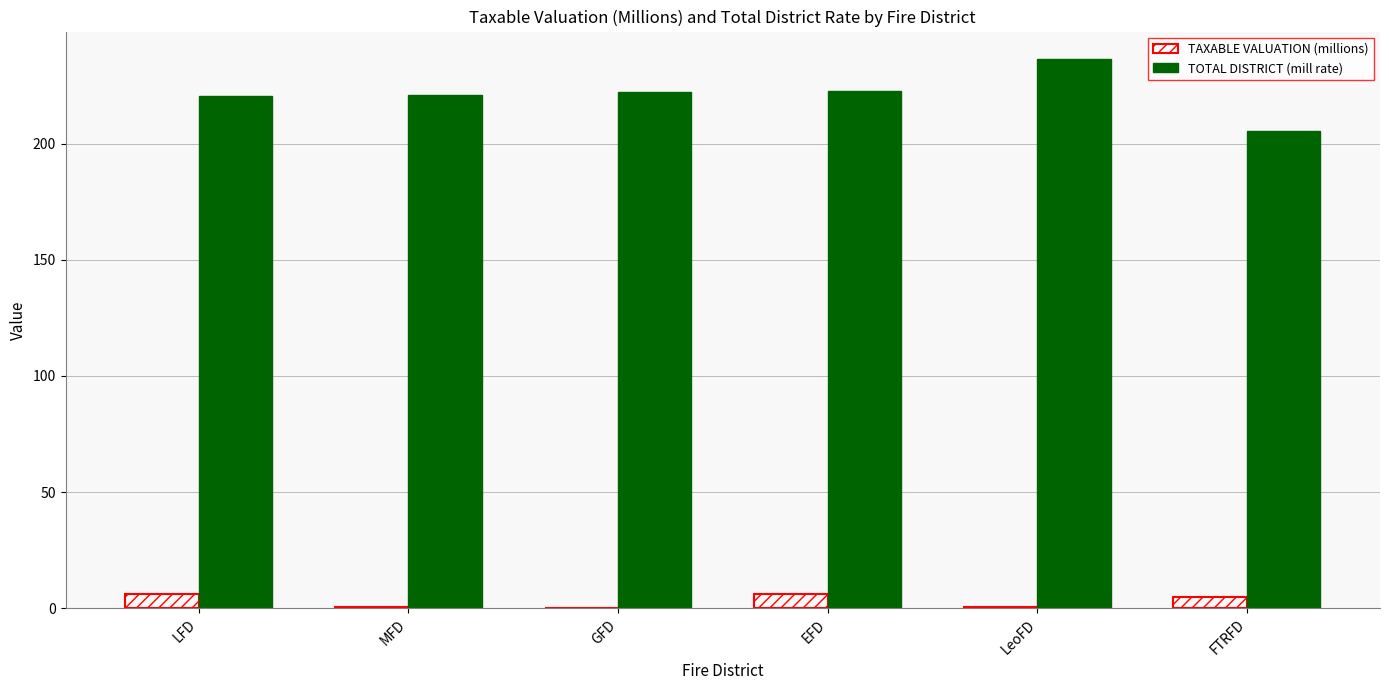

The value of TAXABLE VALUATION (millions) at FTRFD is 5.0. True or false?

True